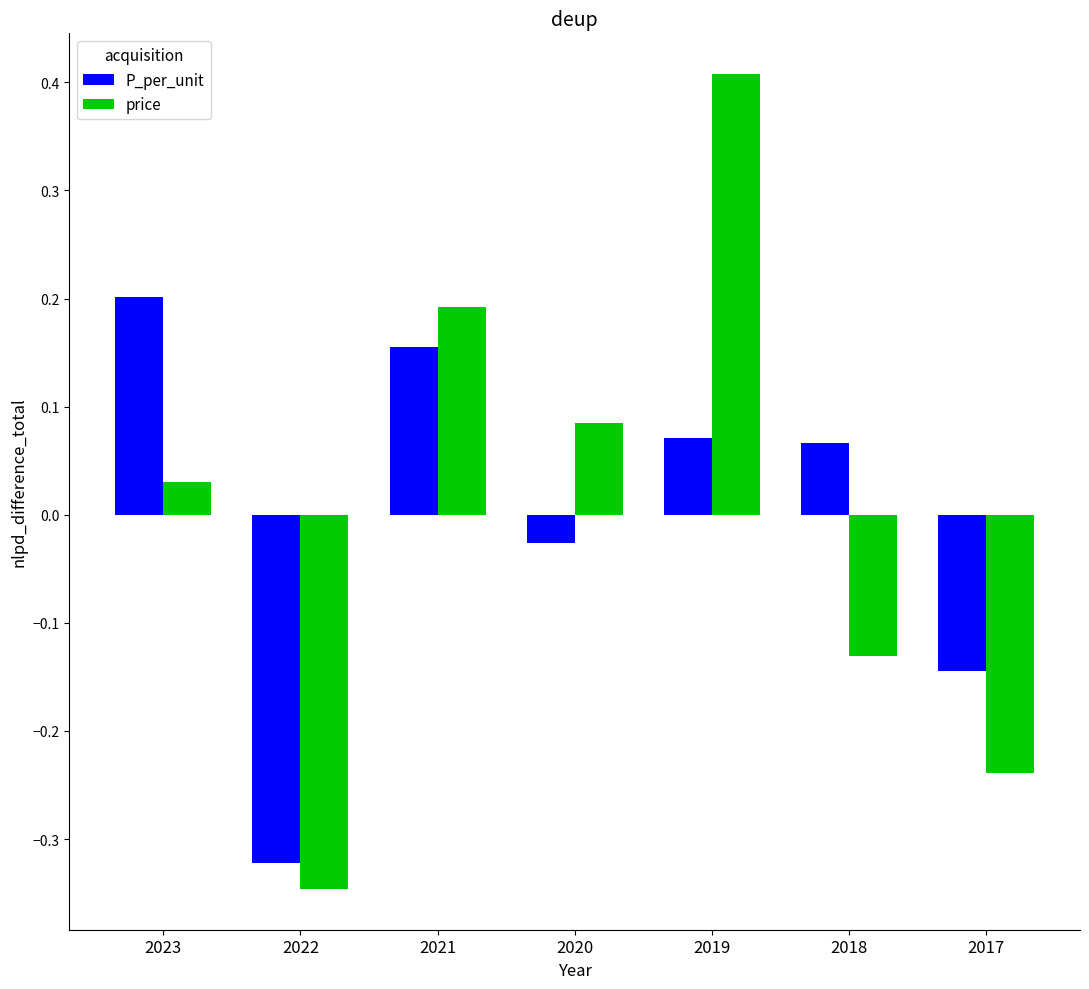

Rank the series by their maximum value, from highest to lowest.

price, P_per_unit